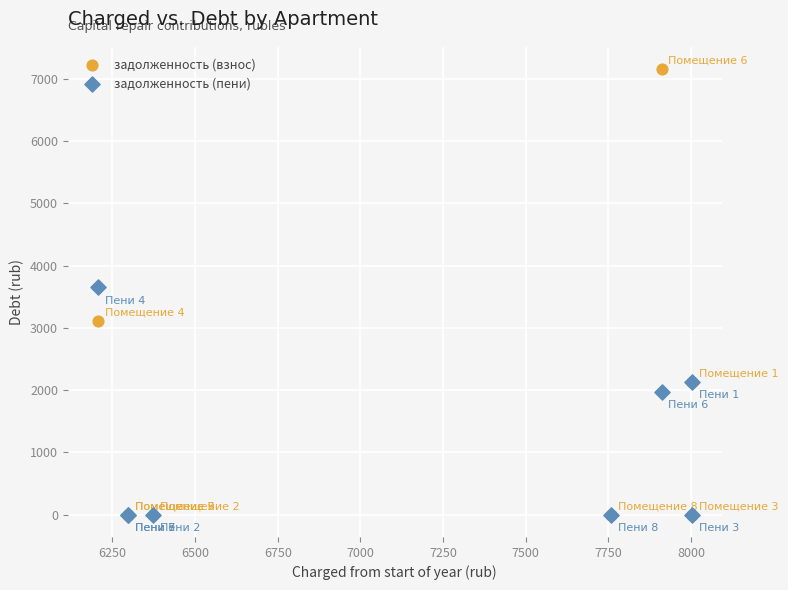

What are all the series names shown in the legend?

задолженность (взнос), задолженность (пени)